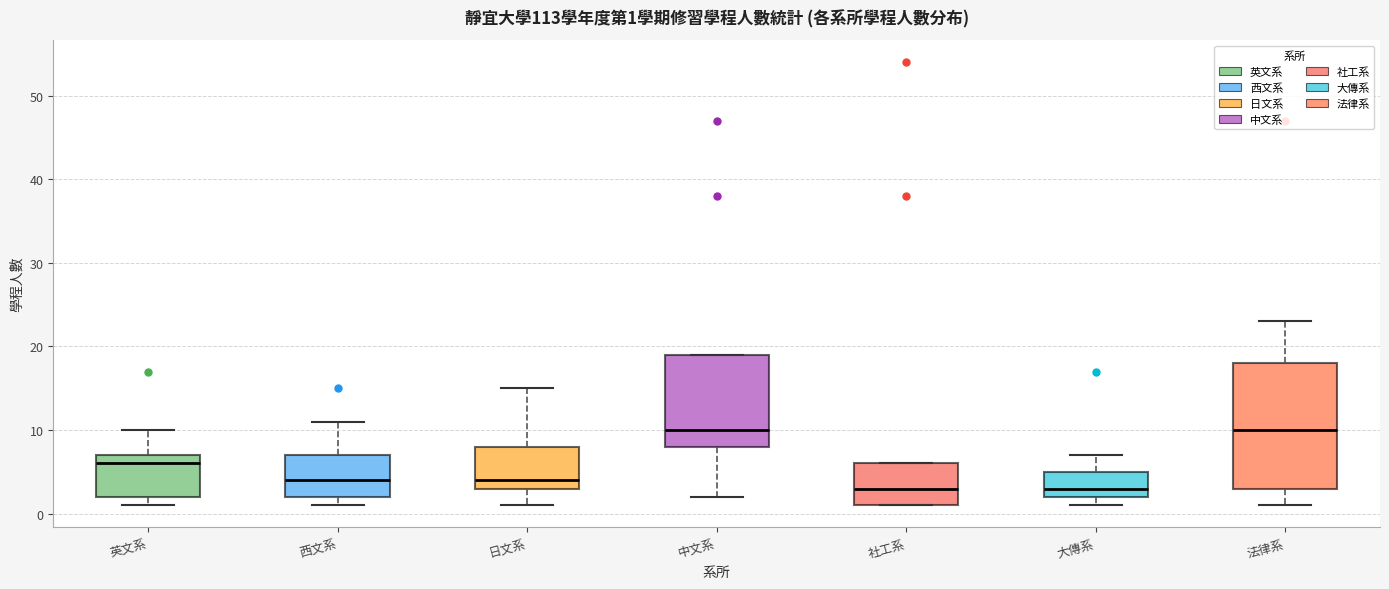

Which box is the tallest, from its lower edge to its upper edge?

法律系